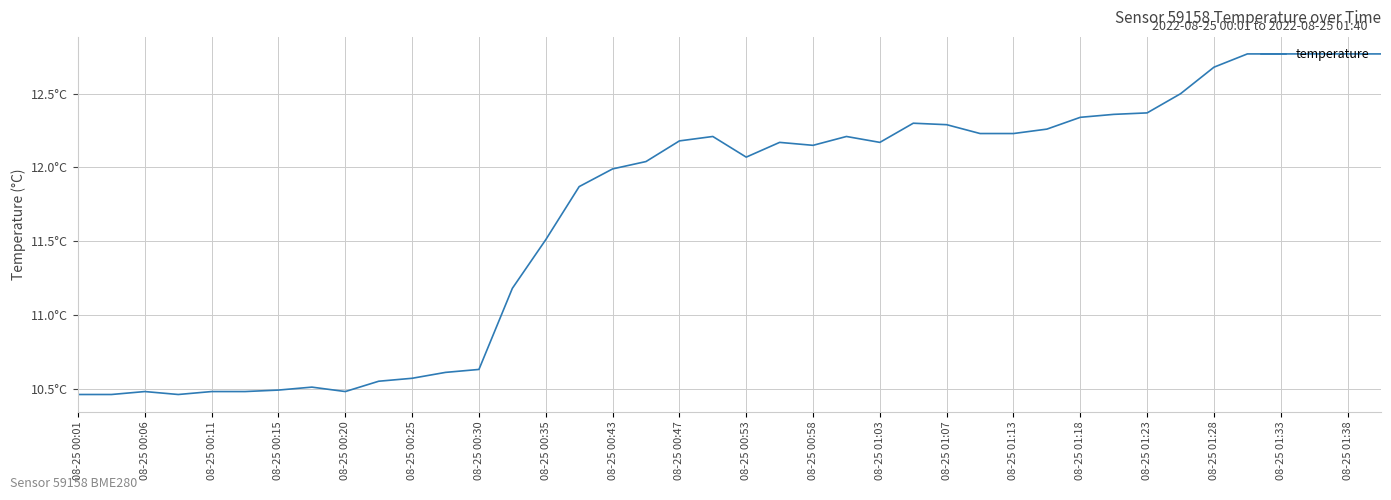

Does the chart display data point markers on the line(s)?

No